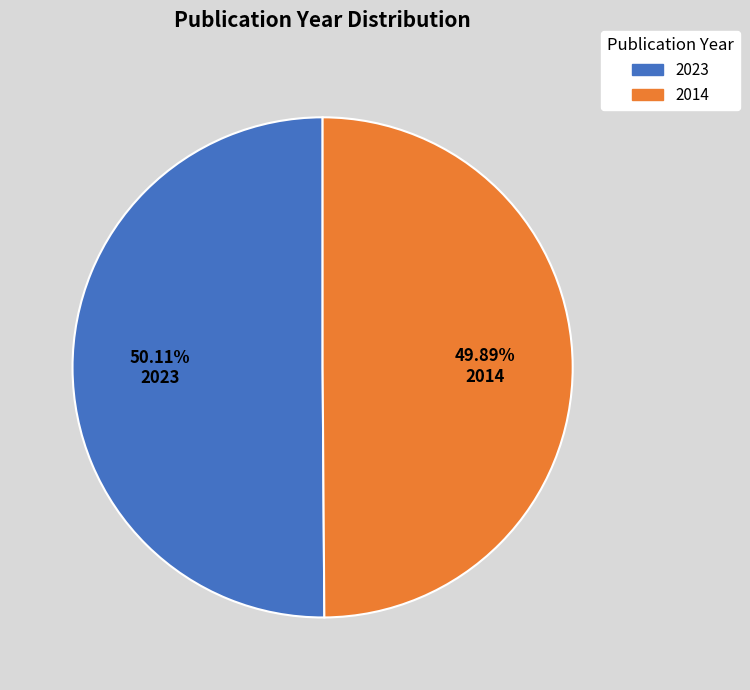

Is it true that 2014 is 50% of the pie?

True